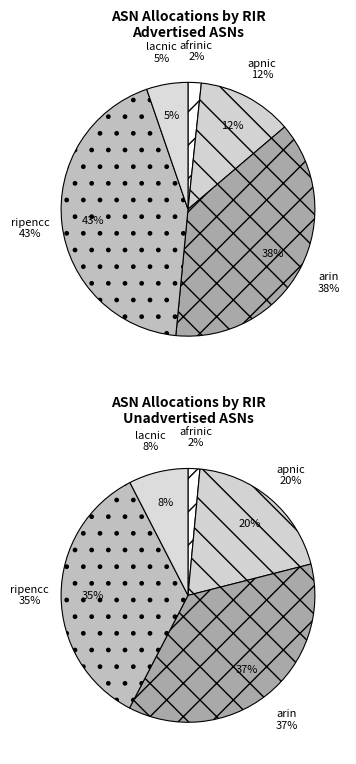

Which series has the largest range (max minus min)?

Advertised ASNs